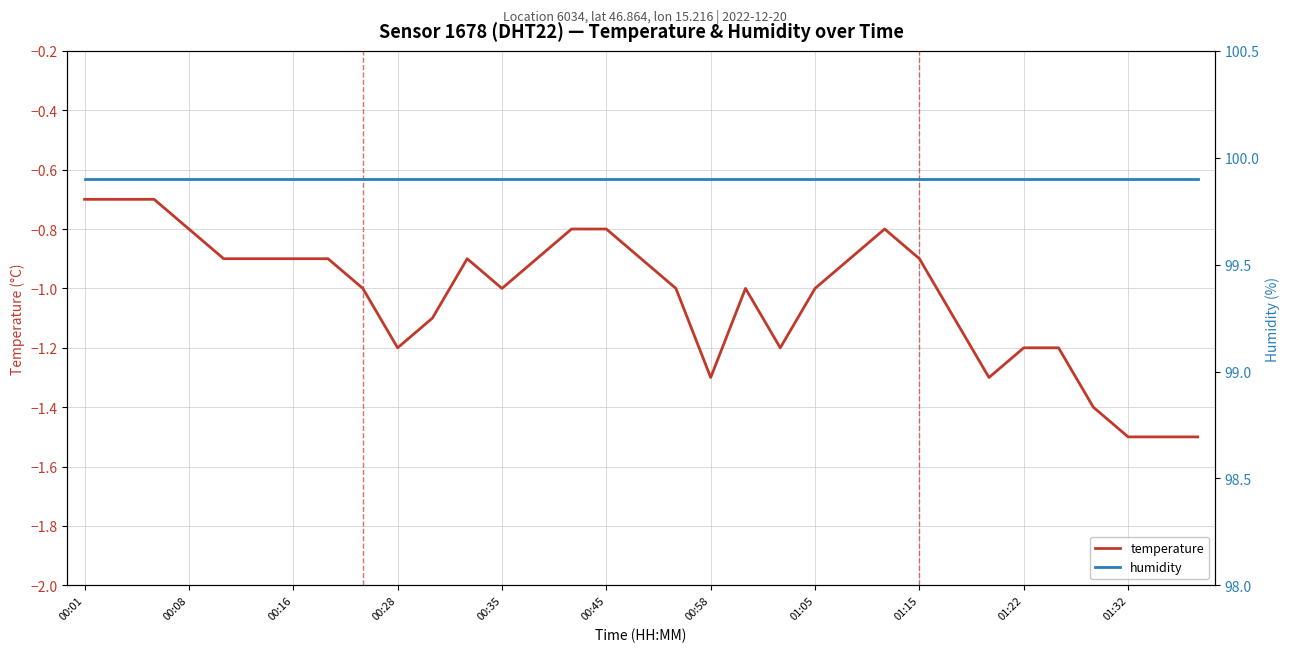

At which category is the sum across all series the highest?

00:01